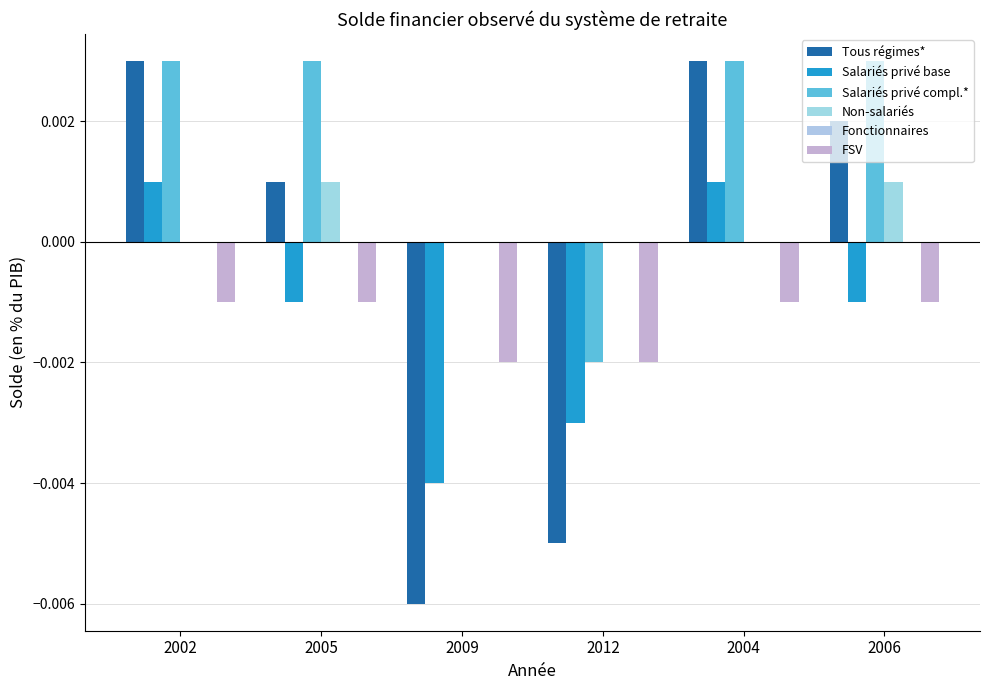

What is the label of the 4th bar from the right?

2009